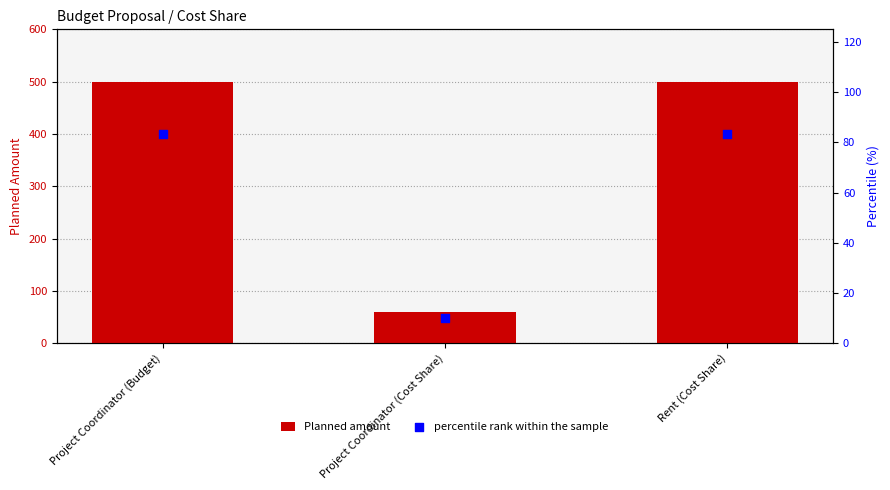

What is the total value across all series at Project Coordinator (Cost Share)?

70.0